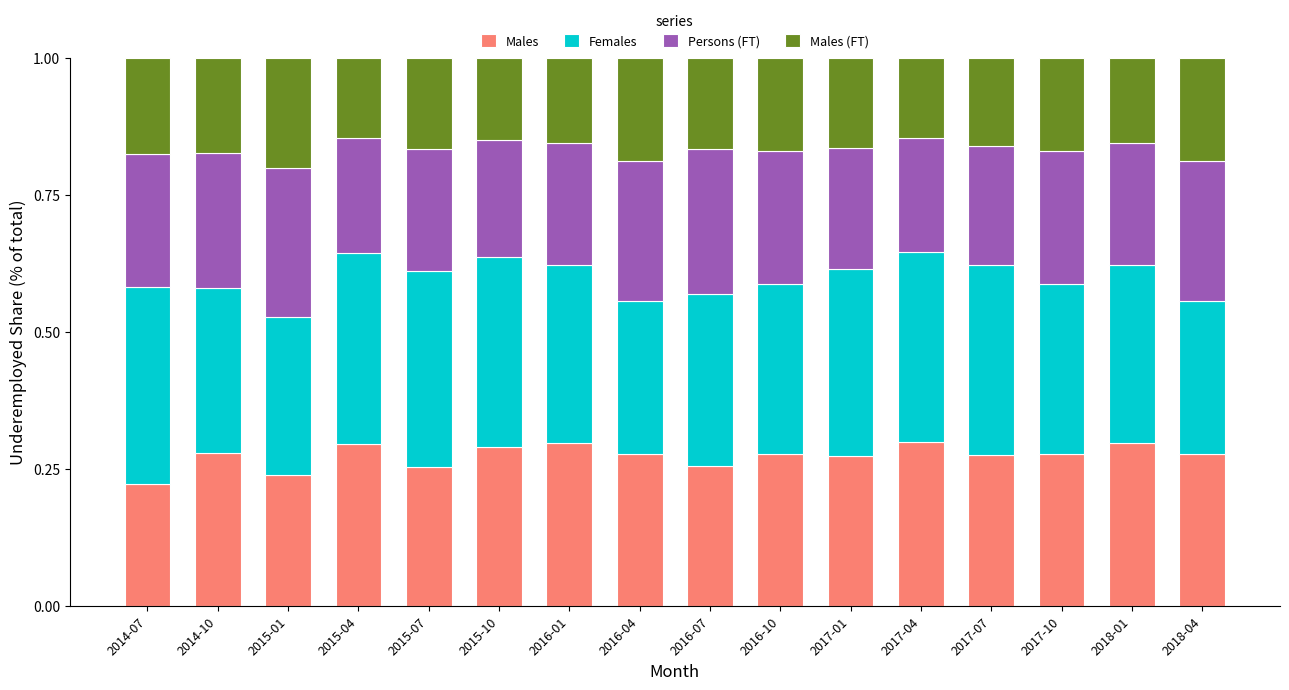

Count the Males values in the range 0 to 1.

16